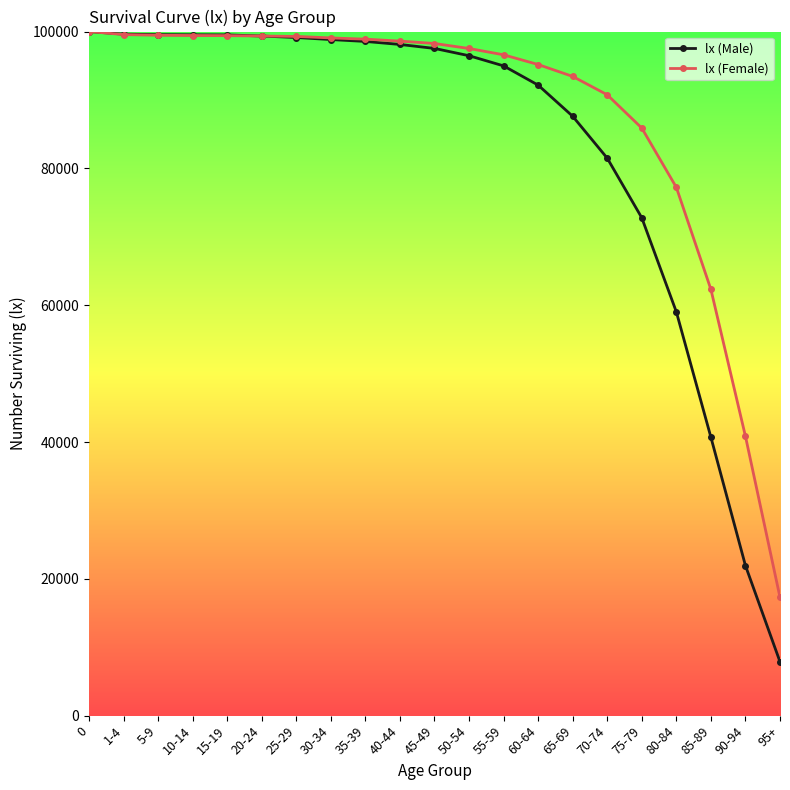

Is the value of lx (Female) at 90-94 greater than the value of lx (Male) at 30-34?

No